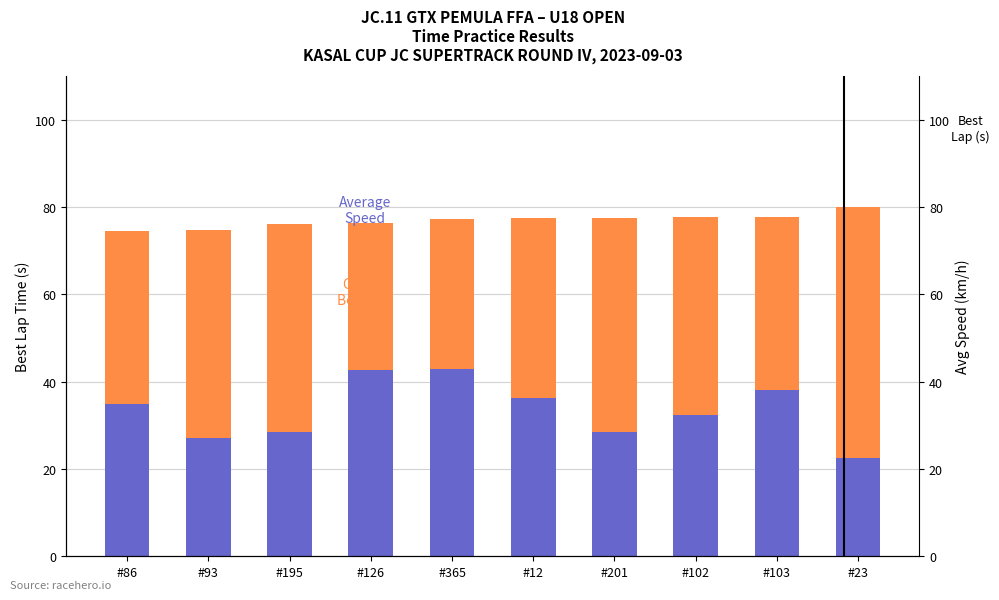

Reading left to right, what are all the values shown in this chart?

Average Speed: 34.8	27.2	28.4	42.5	42.8	36.2	28.6	32.4	38.0	22.4
Gap to Best Lap: 39.6	47.6	47.6	33.8	34.3	41.3	48.9	45.2	39.7	57.6